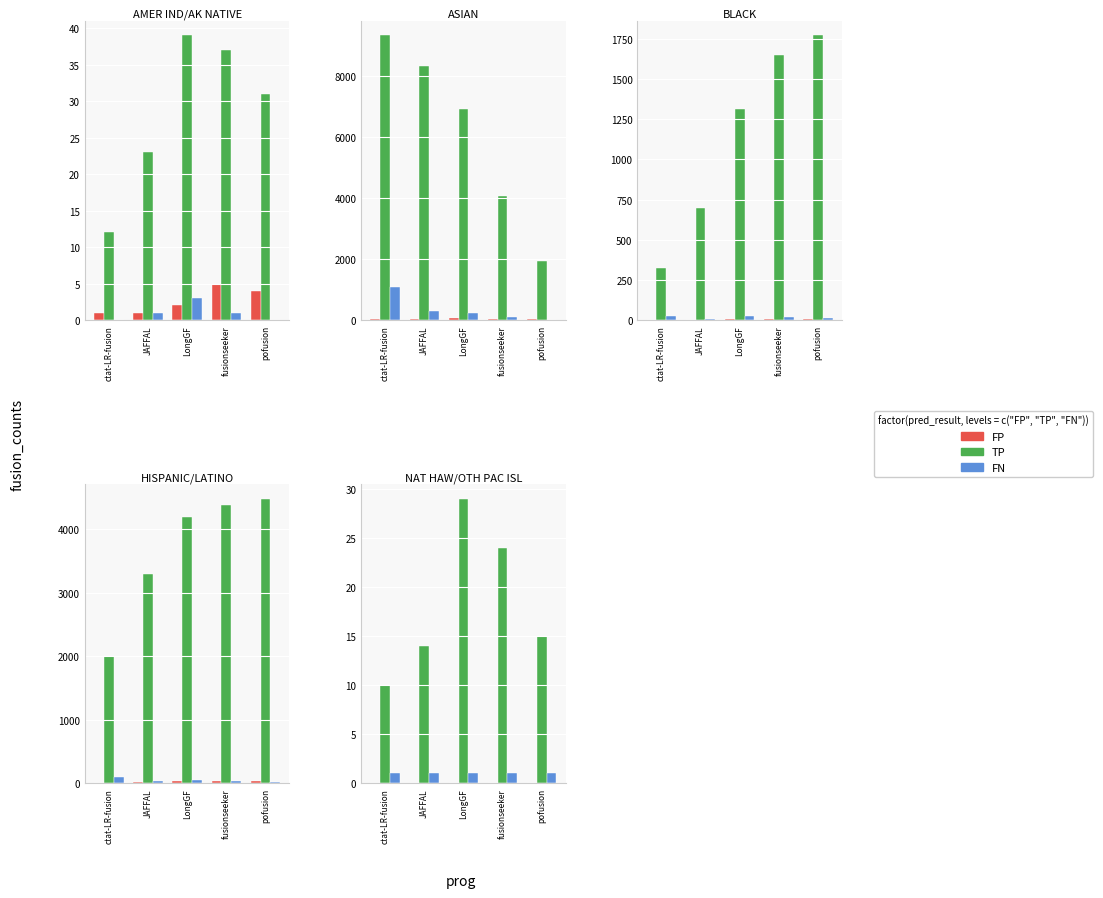

What is the value of the FN bar at the 1st from the left?

1